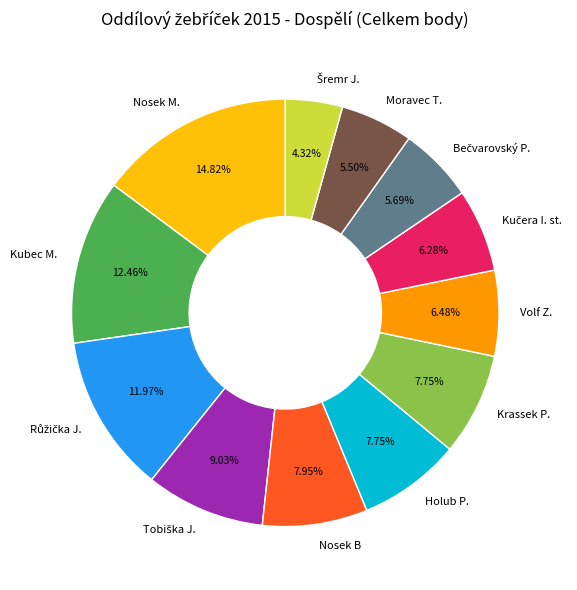

Does any single category account for the majority?

No